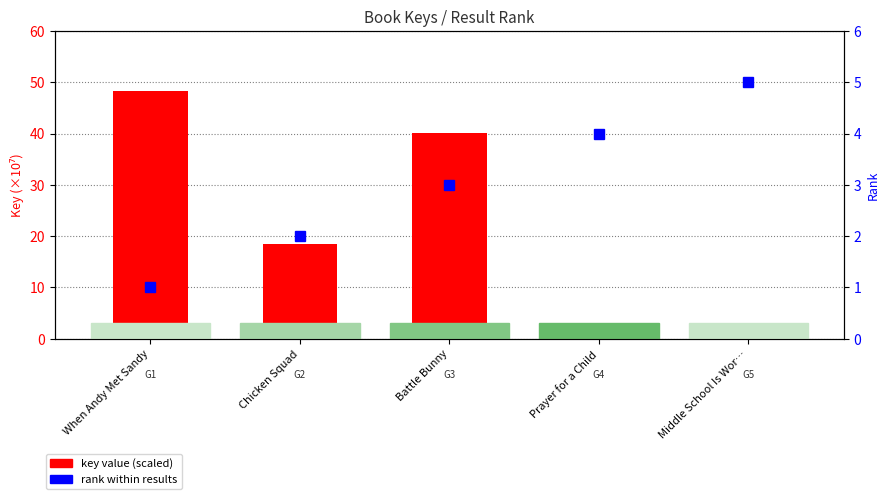

How many values in the rank within results series are below 3?

2